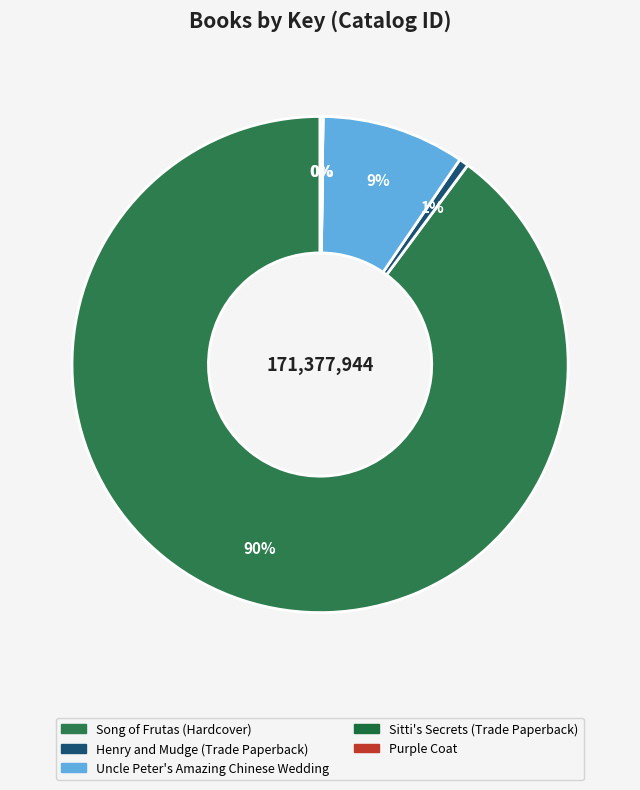

What is the majority slice?

Song of Frutas (Hardcover)